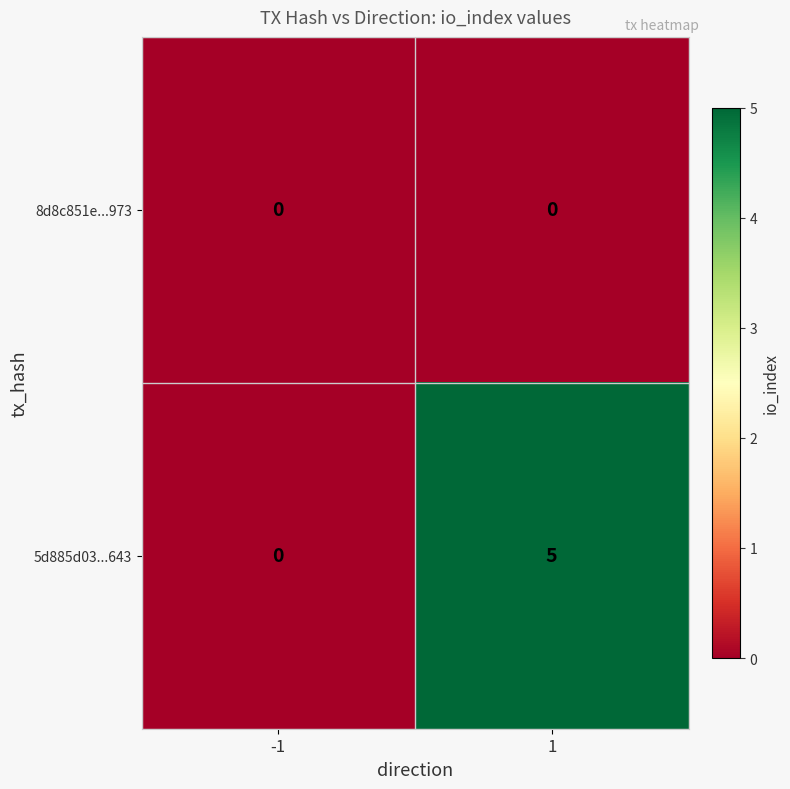

Reading left to right, extract all data points from this chart.

8d8c851e...973: 0	0
5d885d03...643: 0	5